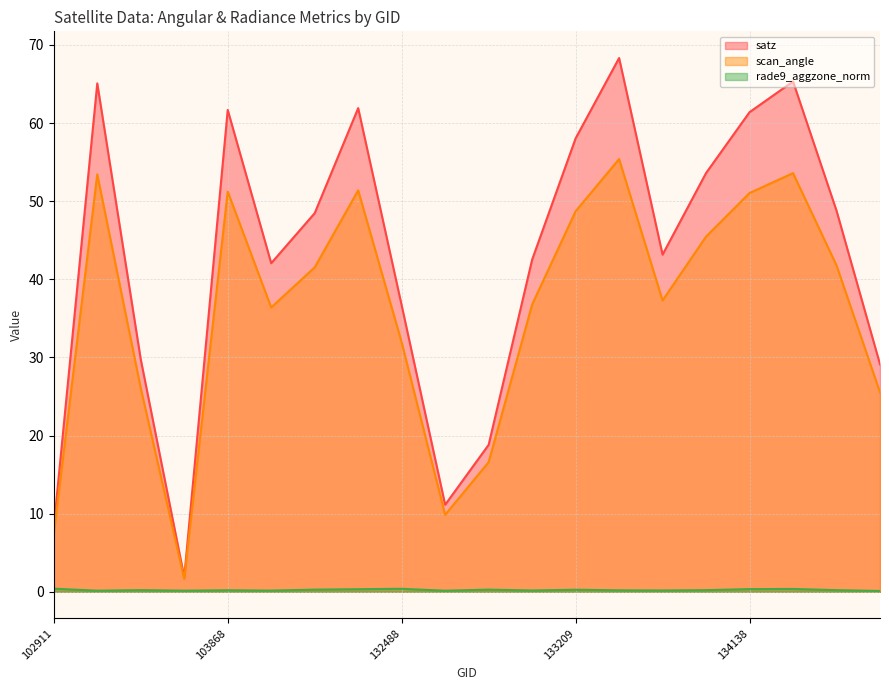

The value of rade9_aggzone_norm at 102911 is 0.4. True or false?

True